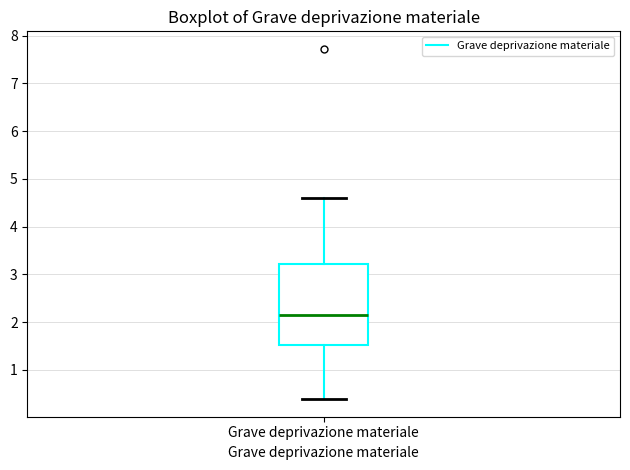

Transcribe this box plot: give where the median line is, the range the box spans, and where the two whiskers end, as read against the y-axis. The values are not printed on the chart, so give them approximately, as read against the axis.

median 2.1, box 1.5 to 3.2, whiskers 0.4 to 4.6